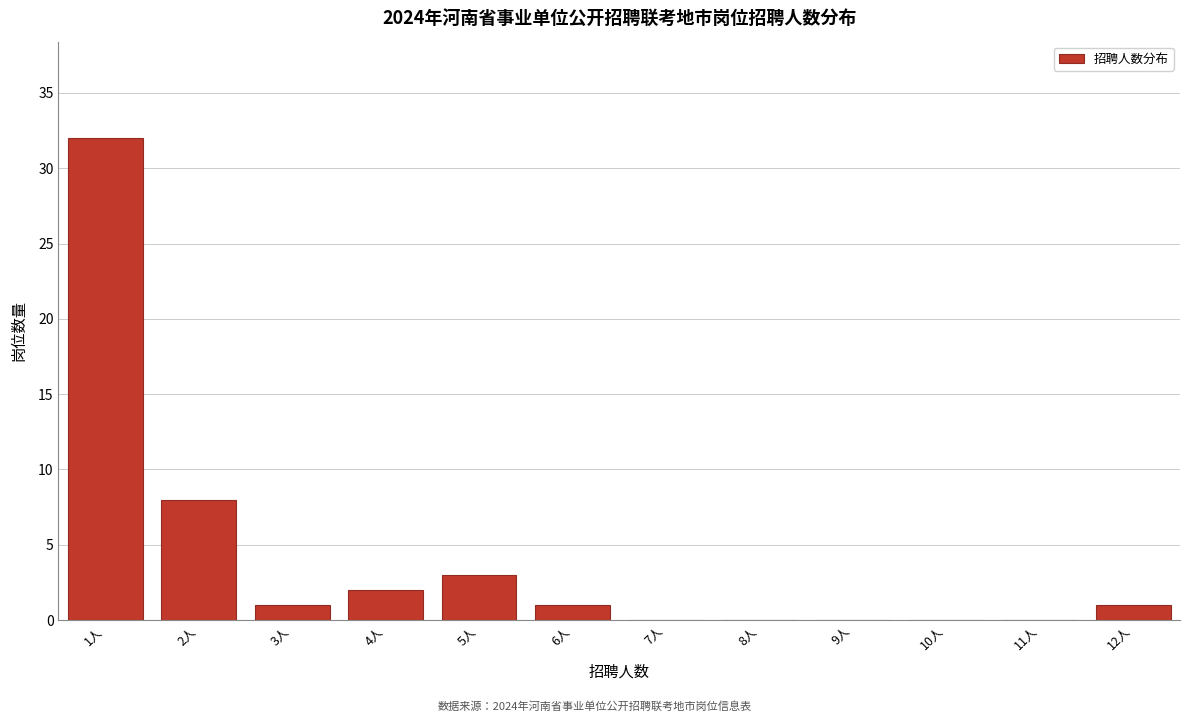

Reading left to right, list every bar in this chart as the range it spans on the x-axis followed by its height. The values are not printed on the chart, so give them approximately, as read against the axis.

0.5 to 1.5: 32
1.5 to 2.5: 8
2.5 to 3.5: 1
3.5 to 4.5: 2
4.5 to 5.5: 3
5.5 to 6.5: 1
6.5 to 7.5: 0
7.5 to 8.5: 0
8.5 to 9.5: 0
9.5 to 10.5: 0
10.5 to 11.5: 0
11.5 to 12.5: 1